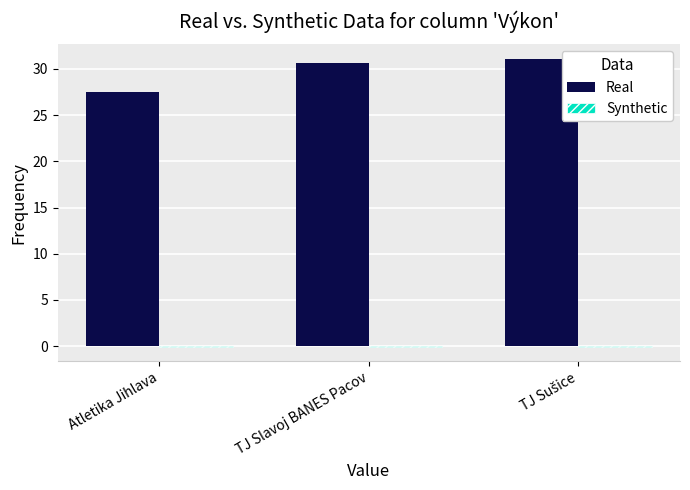

Which series has the largest range (max minus min)?

Real